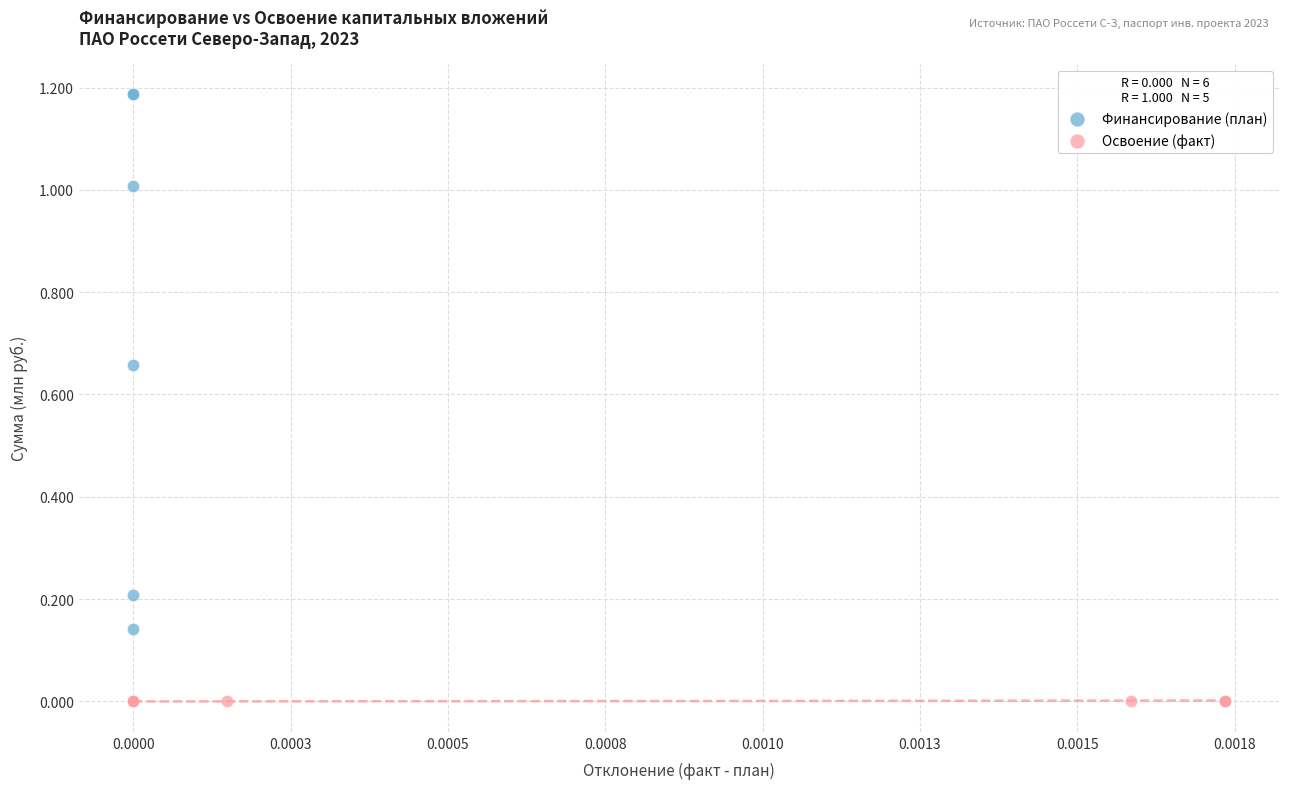

Which series reaches the maximum Y coordinate?

Финансирование (план)